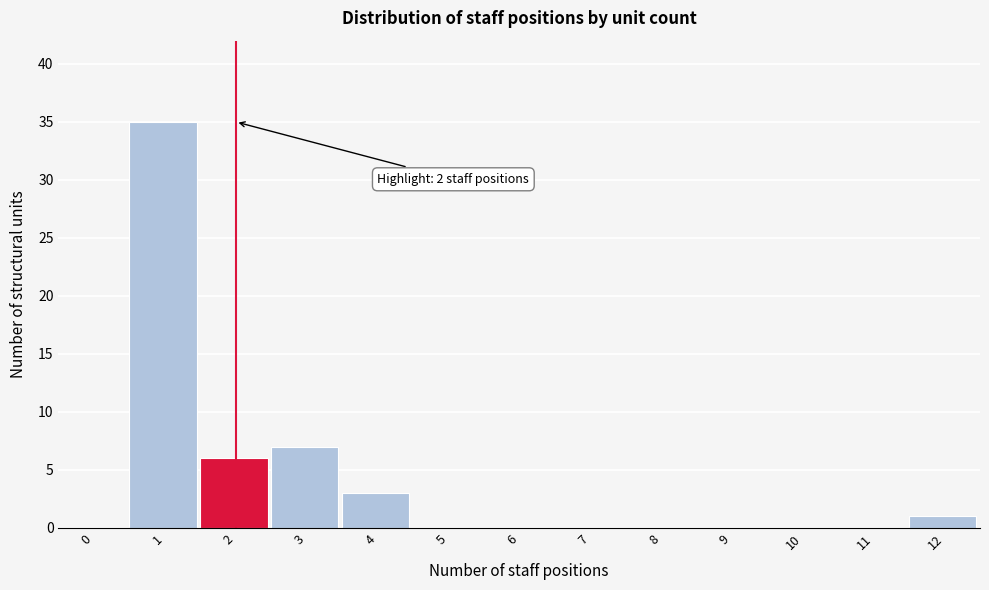

Reading left to right, extract all data points from this chart.

0=0	1=35	2=6	3=7	4=3	5=0	6=0	7=0	8=0	9=0	10=0	11=0	12=1